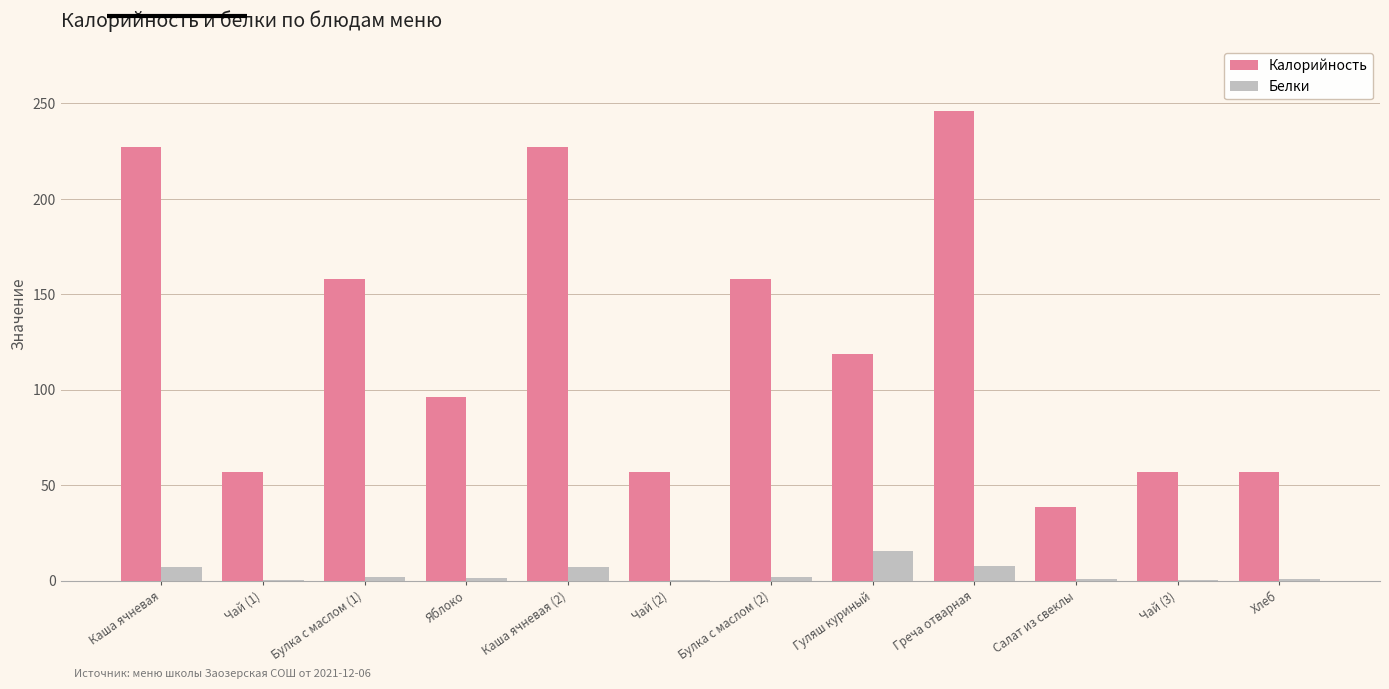

At which category is the sum across all series the highest?

Греча отварная